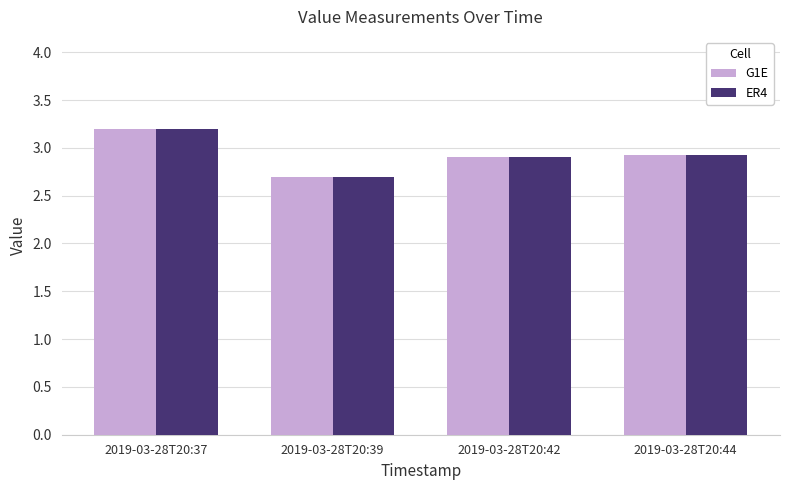

What is the average value of the ER4 series?

2.9